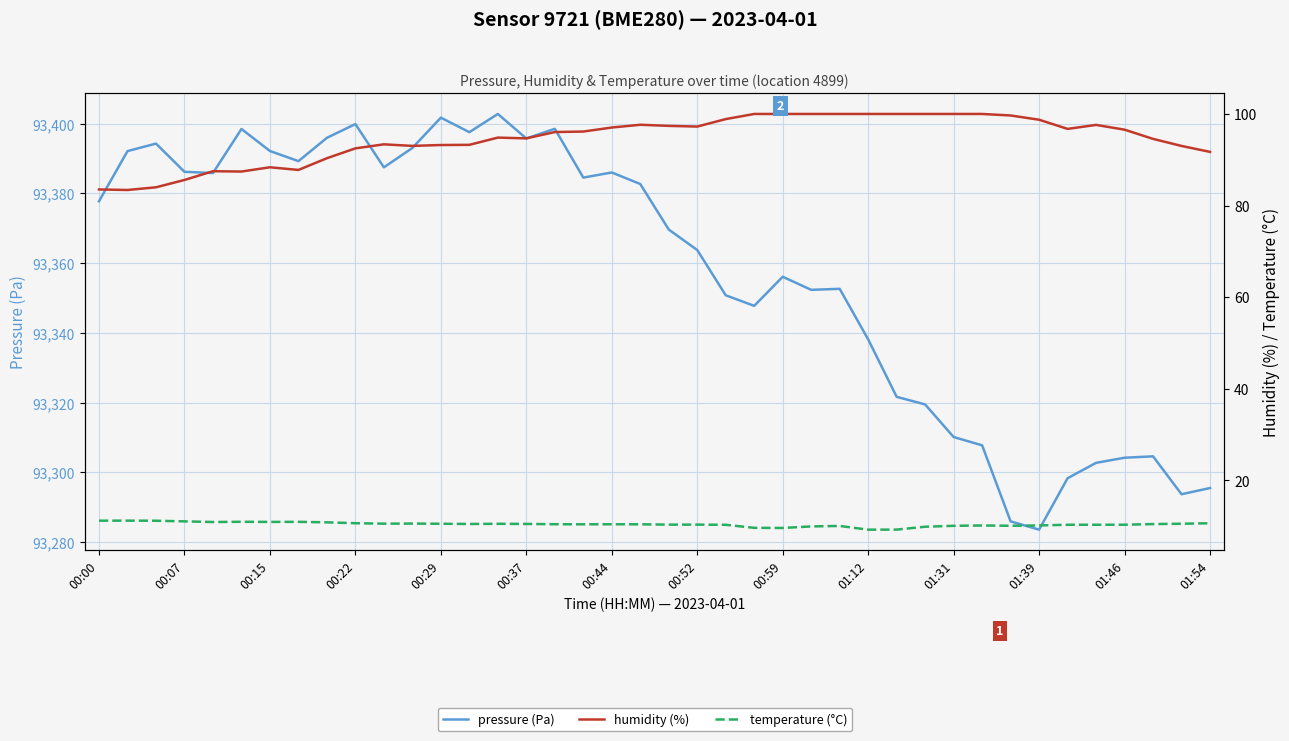

What is the difference between the maximum and minimum values in the temperature (°C) series?

2.0